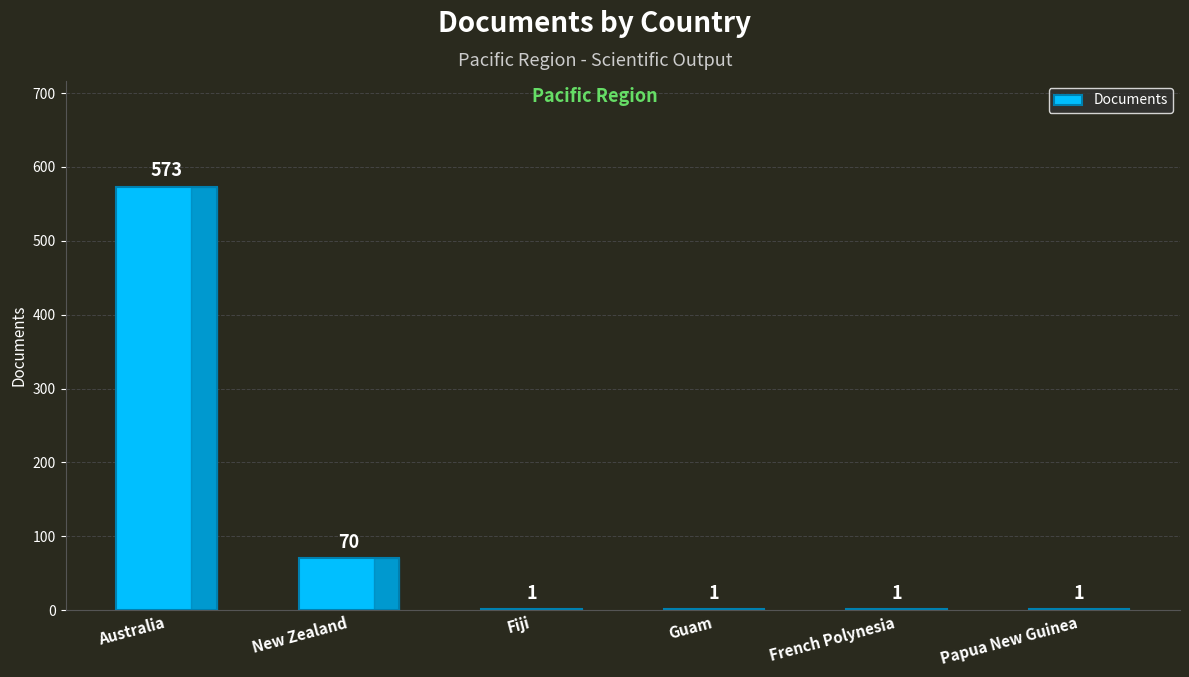

Between New Zealand and Papua New Guinea, which is larger?

New Zealand